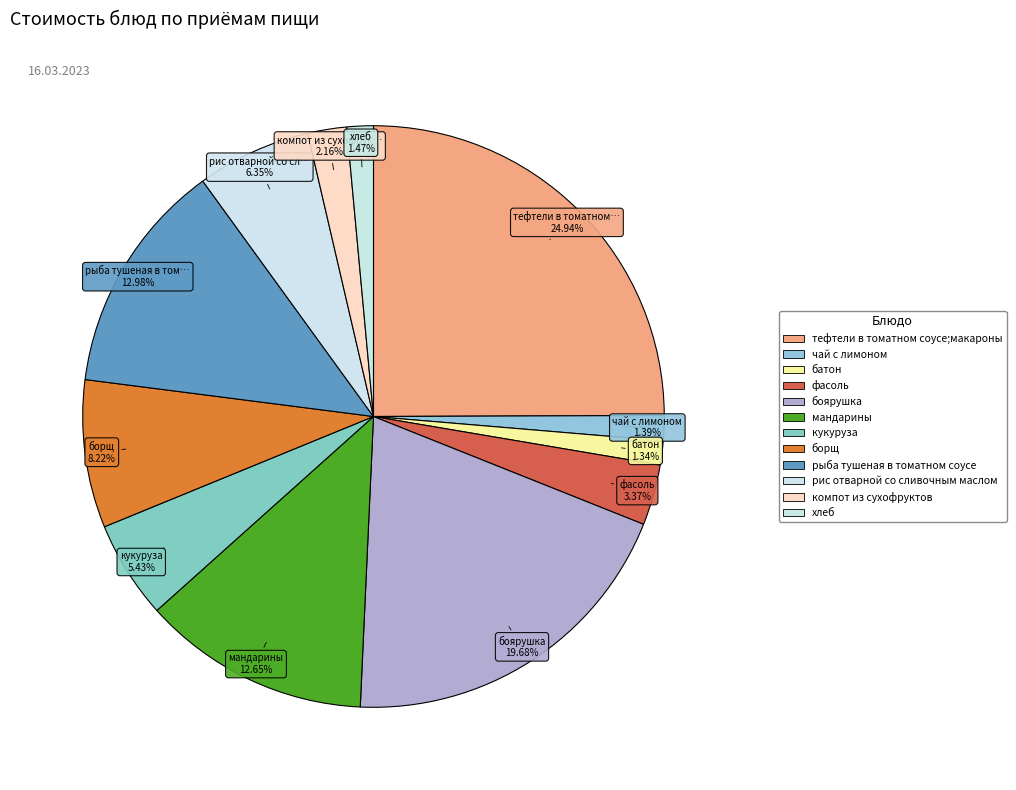

Which slice is the largest?

тефтели в томатном соусе;макароны